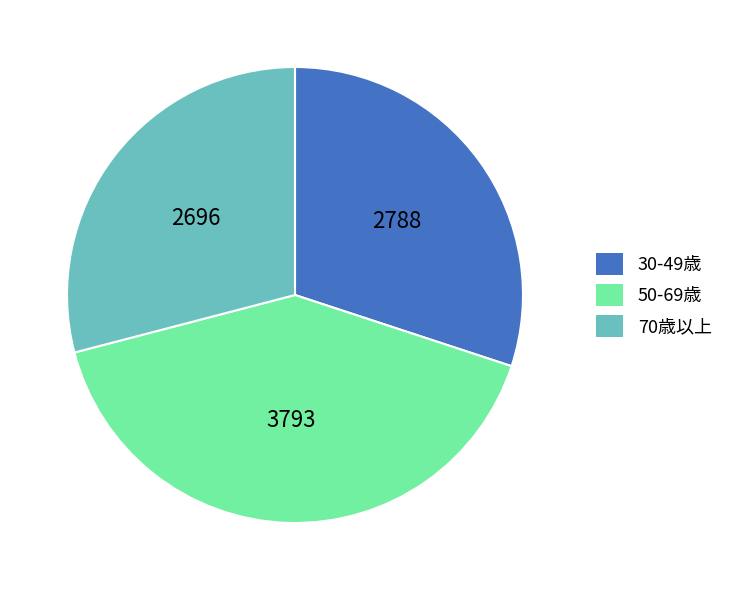

Rank the categories by value from lowest to highest.

70歳以上, 30-49歳, 50-69歳